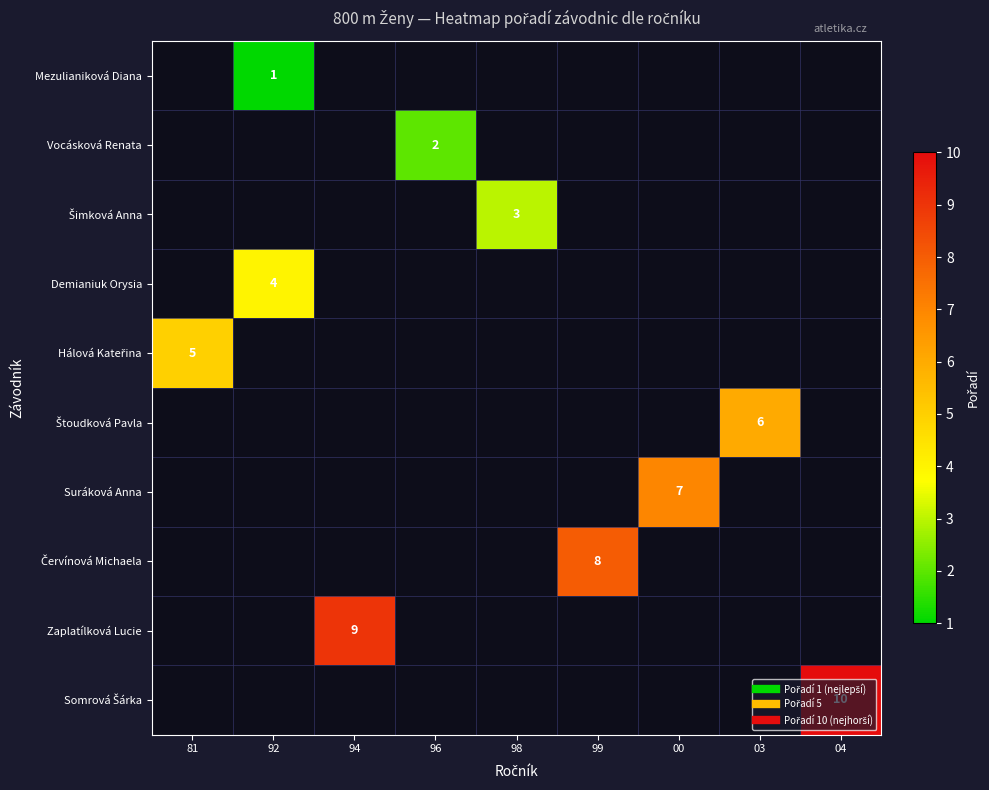

Count the number of categories in the chart.

9